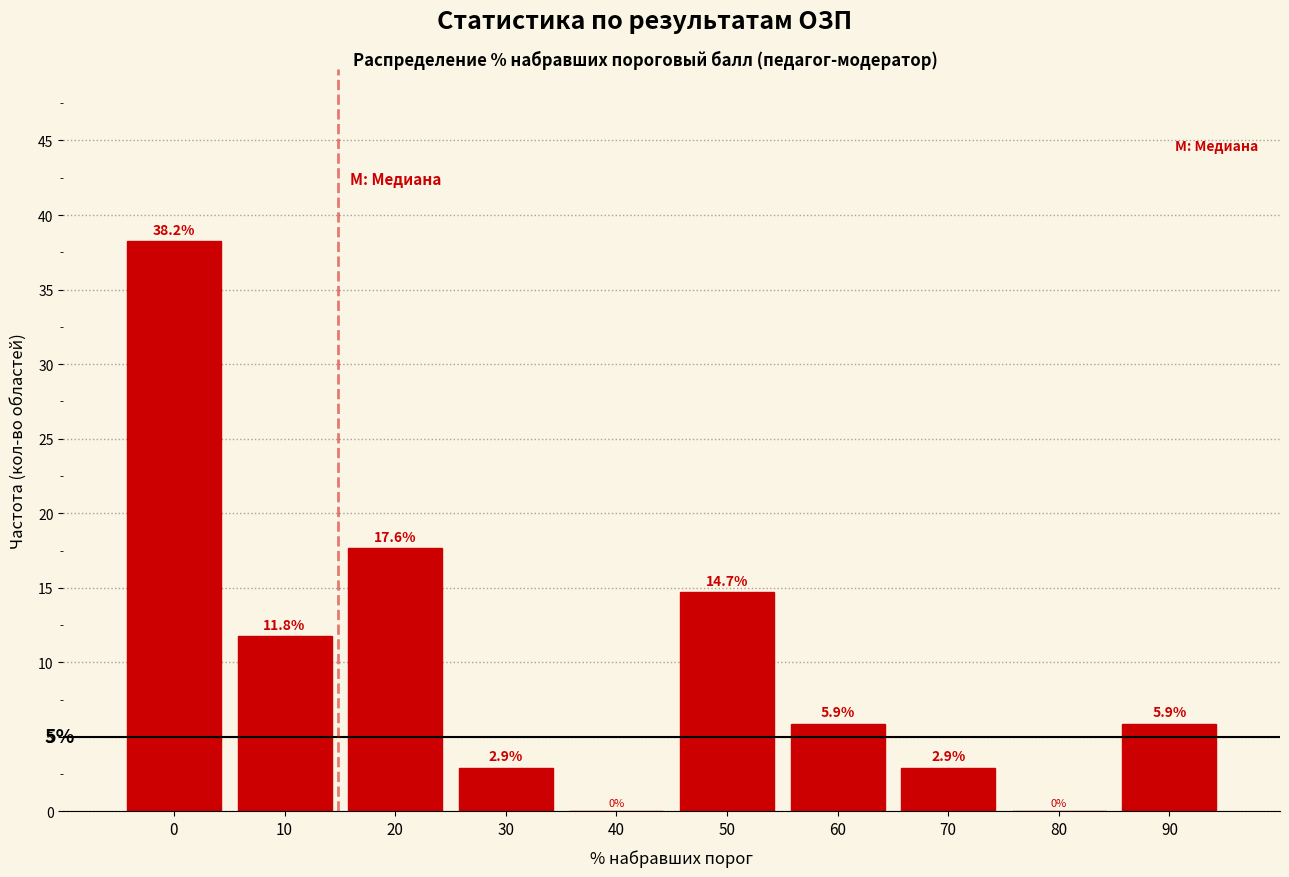

Reading left to right, list all the values displayed in this chart.

0=38.2	10=11.8	20=17.6	30=2.9	40=0.0	50=14.7	60=5.9	70=2.9	80=0.0	90=5.9